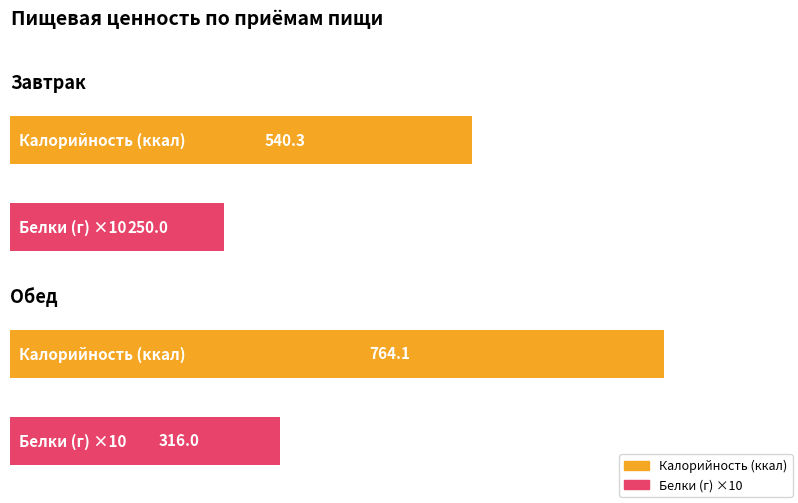

Which category has the lowest value across all series?

Завтрак